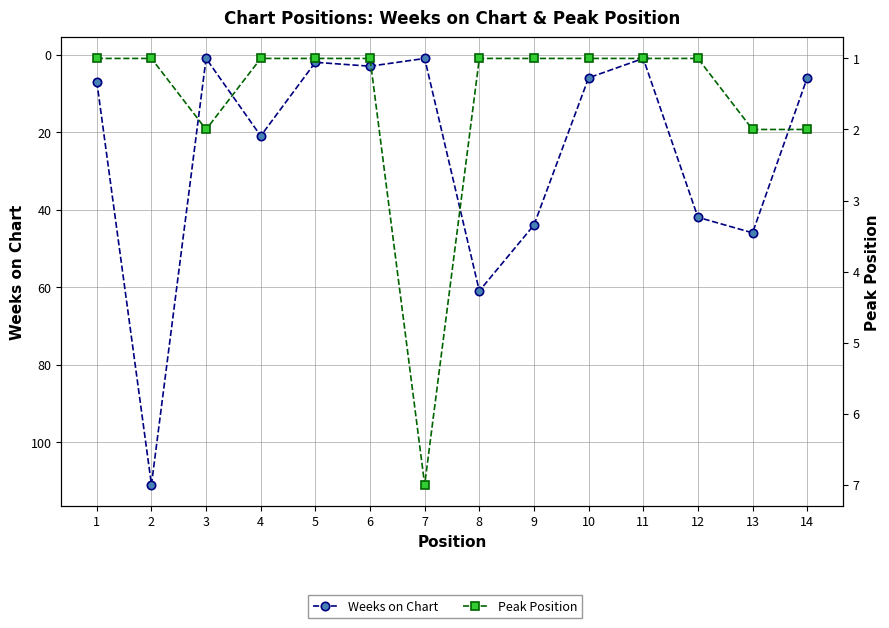

True or false: Peak Position has a value of 1 at 11.

False